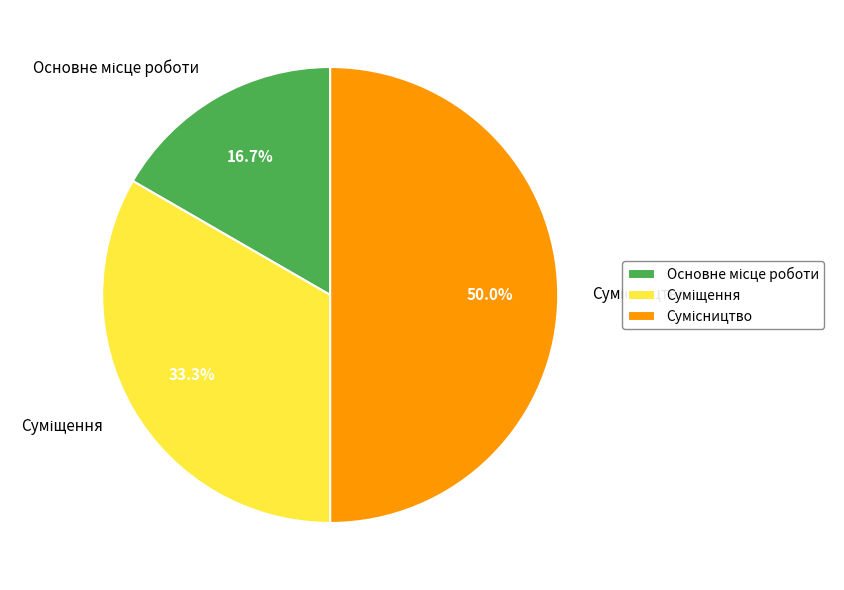

To the nearest percent, what is the combined percentage of Суміщення and Основне місце роботи?

50%